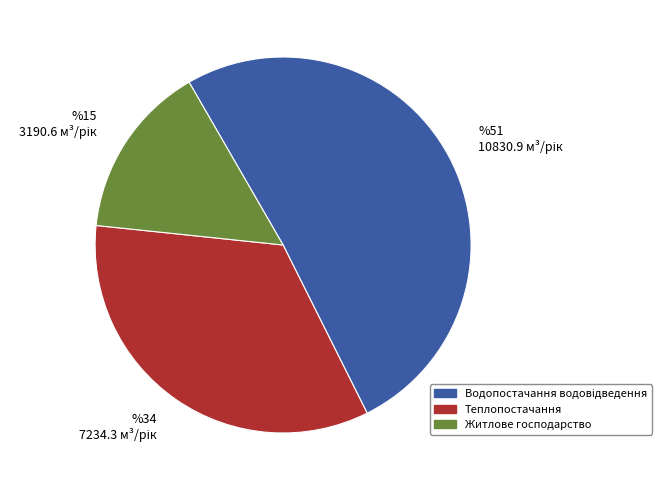

Does any single category account for the majority?

Yes